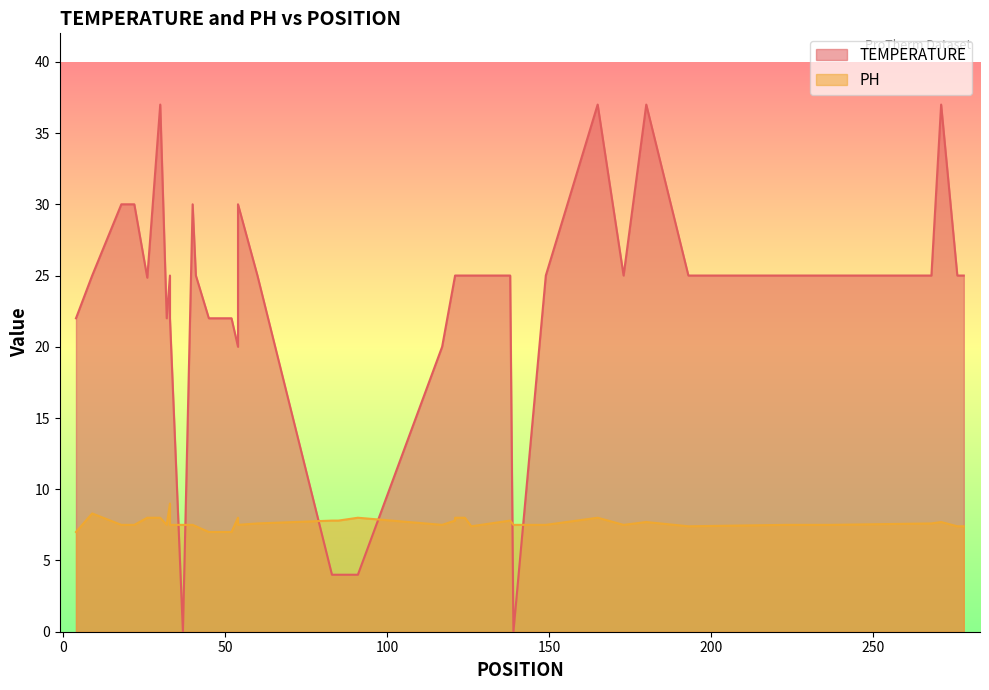

True or false: PH has a value of 7.5 at 22.

True